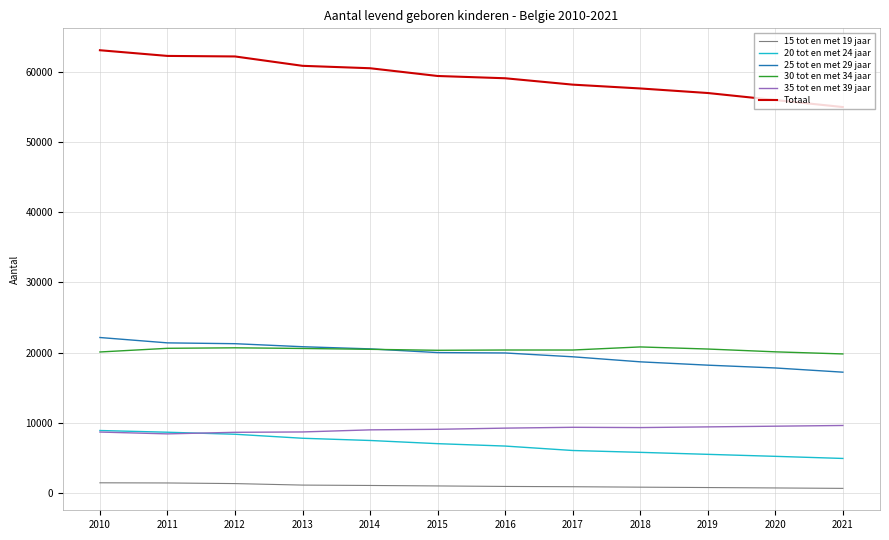

True or false: 30 tot en met 34 jaar and 35 tot en met 39 jaar intersect in this chart.

False